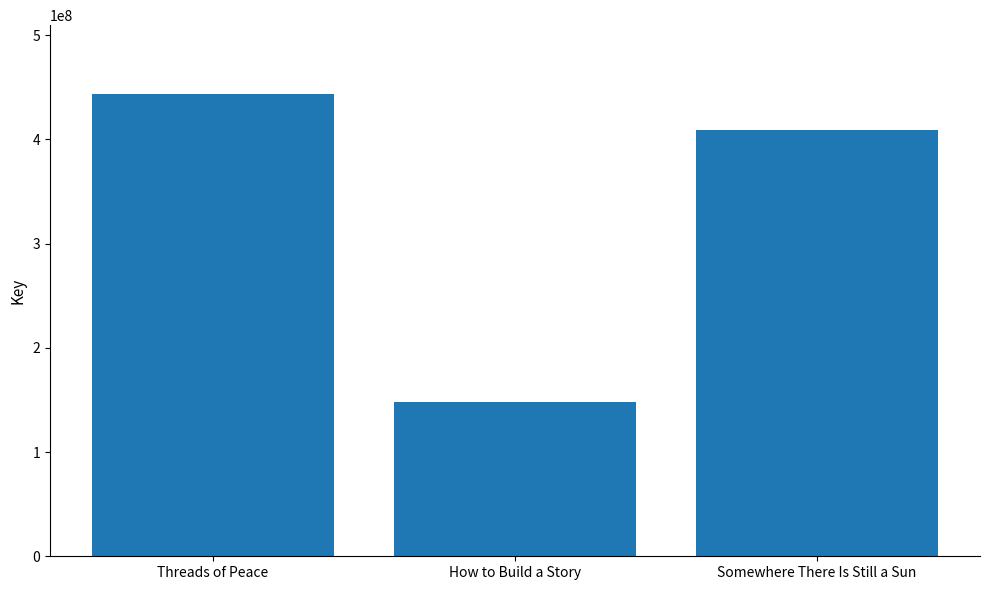

Reading right to left, transcribe all the data shown in this chart.

Somewhere There Is Still a Sun=408859730	How to Build a Story=147785102	Threads of Peace=443190848